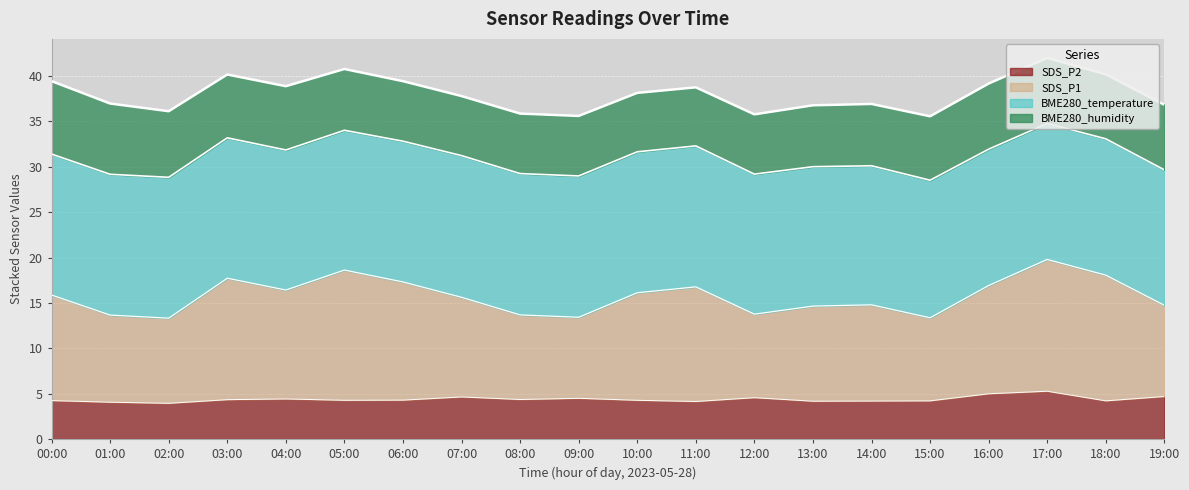

Where is SDS_P1 nearest to the value 31?

07:00